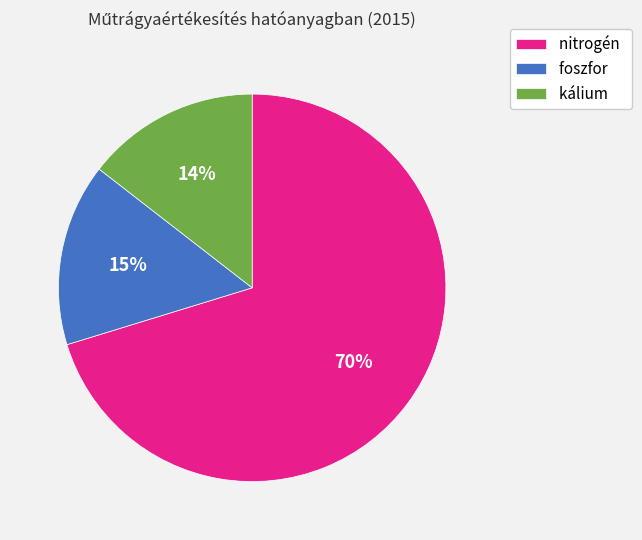

Count the number of slices in the pie.

3